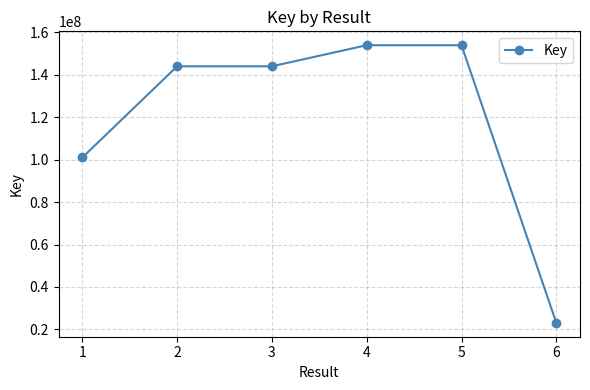

What is the maximum value shown in the chart?

153992564